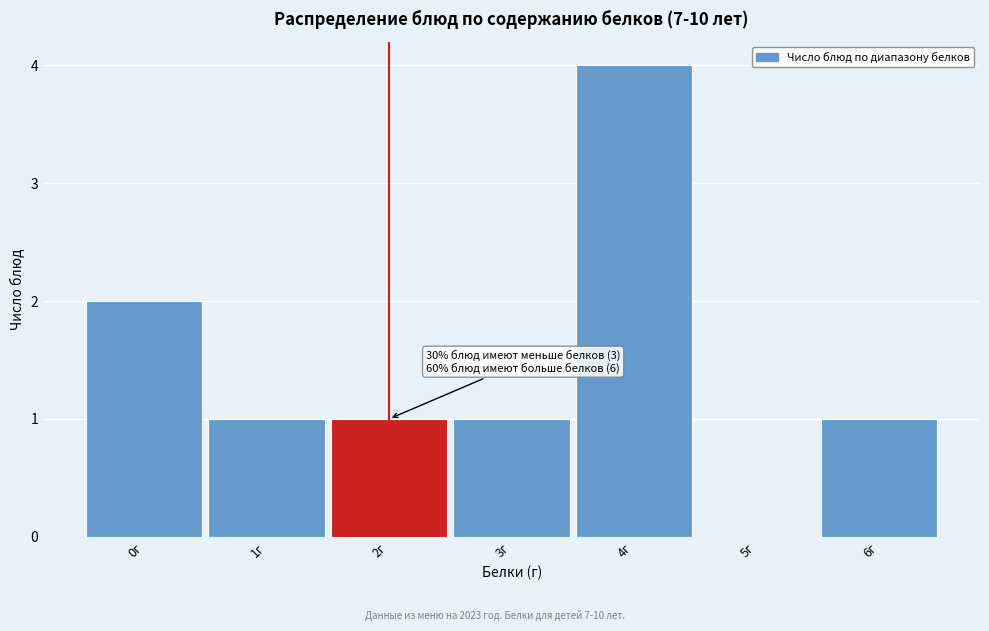

Reading left to right, list all the values displayed in this chart.

0г=2	1г=1	2г=1	3г=1	4г=4	5г=0	6г=1